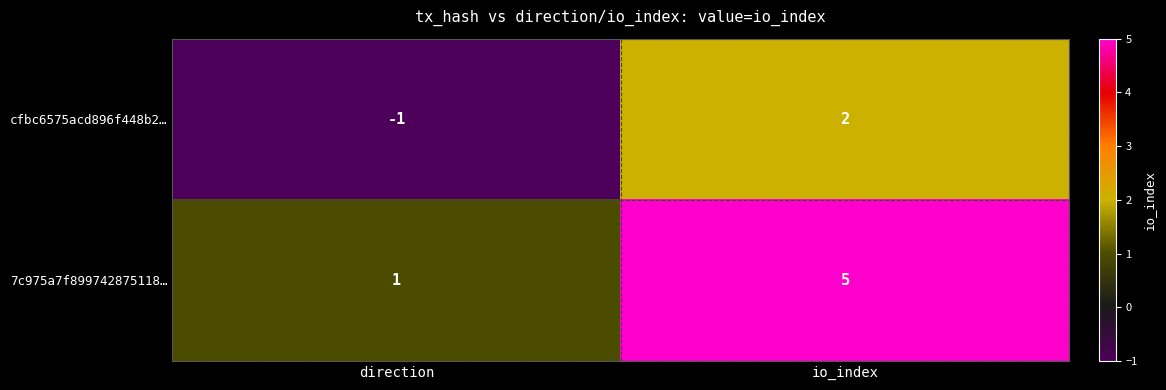

Count the number of data series in this chart.

2